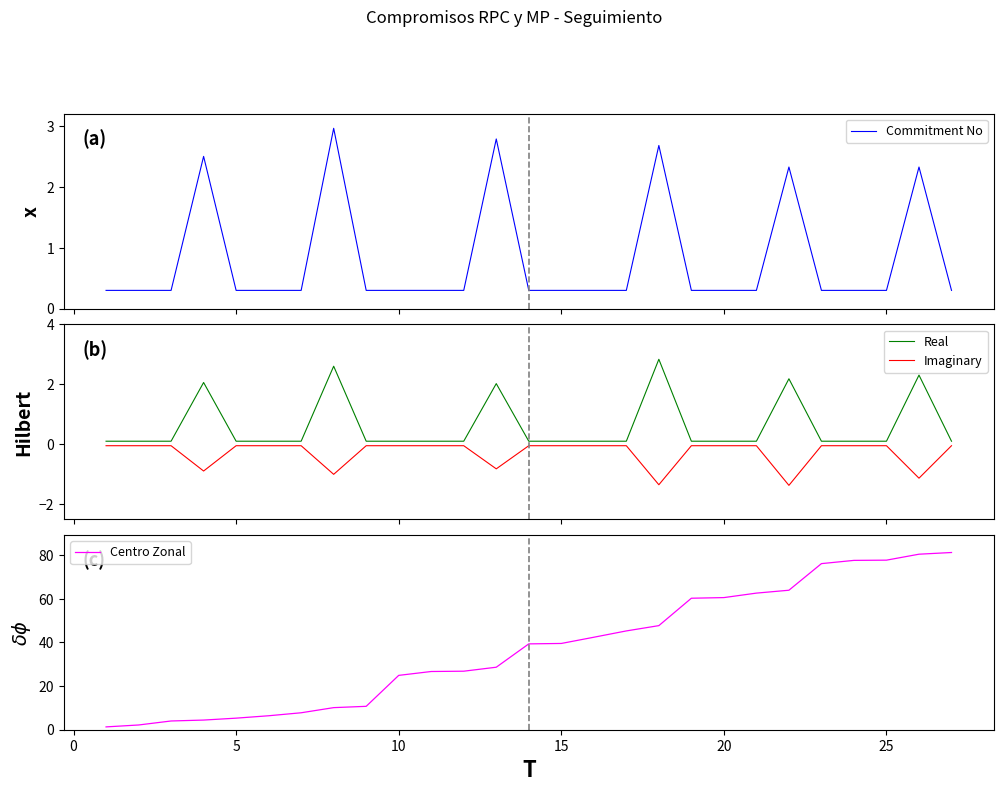

List the series in order of their peak value, lowest first.

Imaginary, Real, Commitment No, Centro Zonal